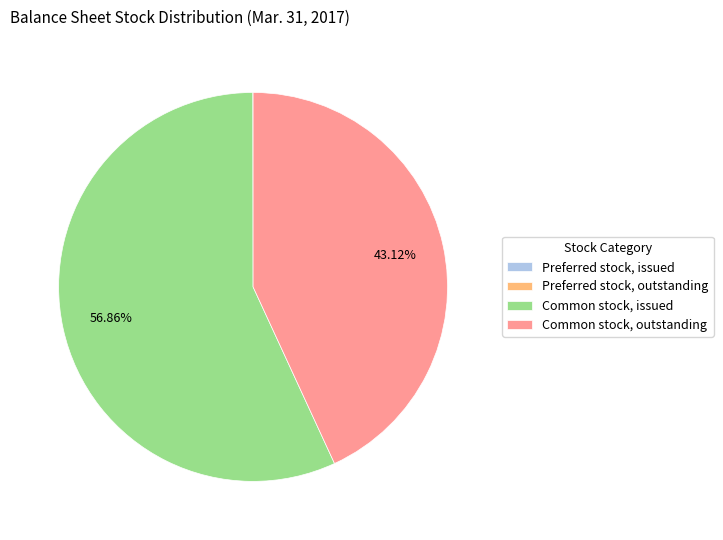

Which category has the biggest portion of the pie?

Common stock, issued